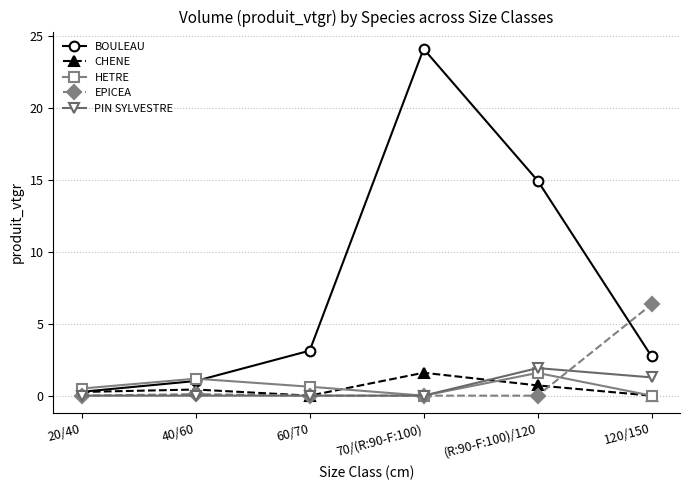

At which category does CHENE reach its first local valley?

60/70